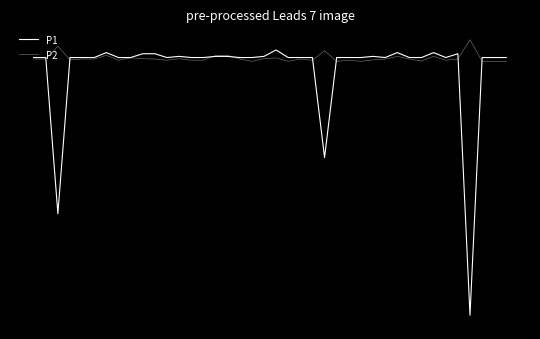

What is the minimum value for P1?

-6.8